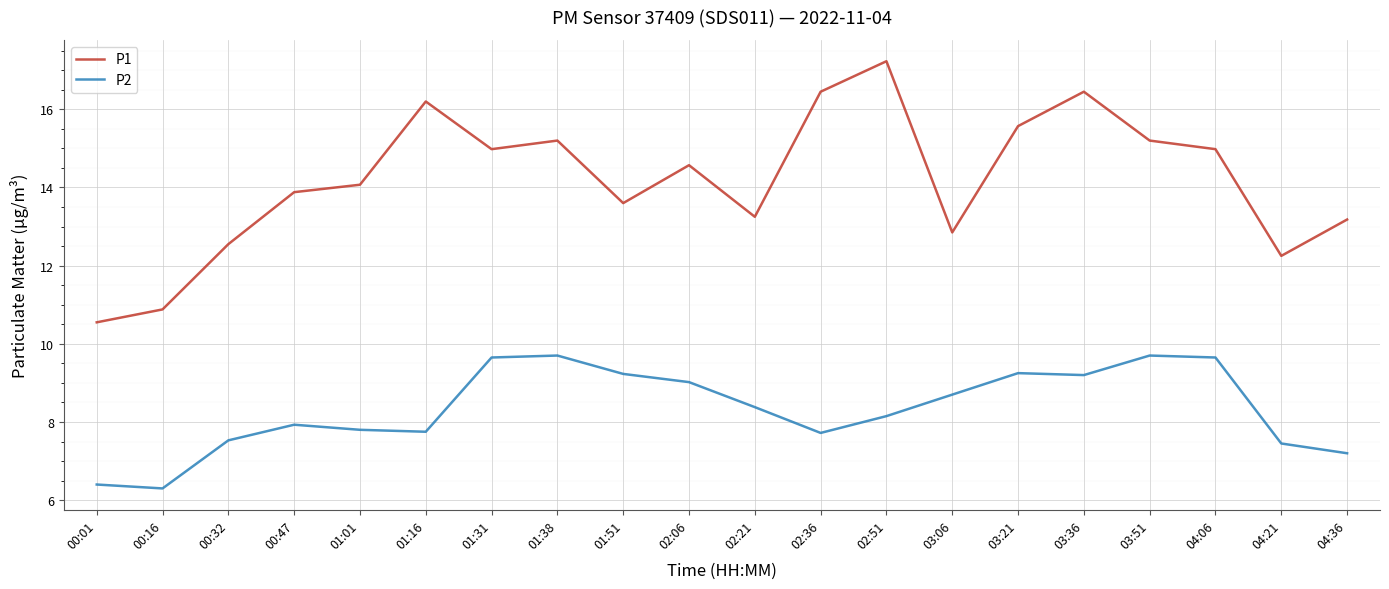

The value of P1 at 01:31 is 25.5. True or false?

False